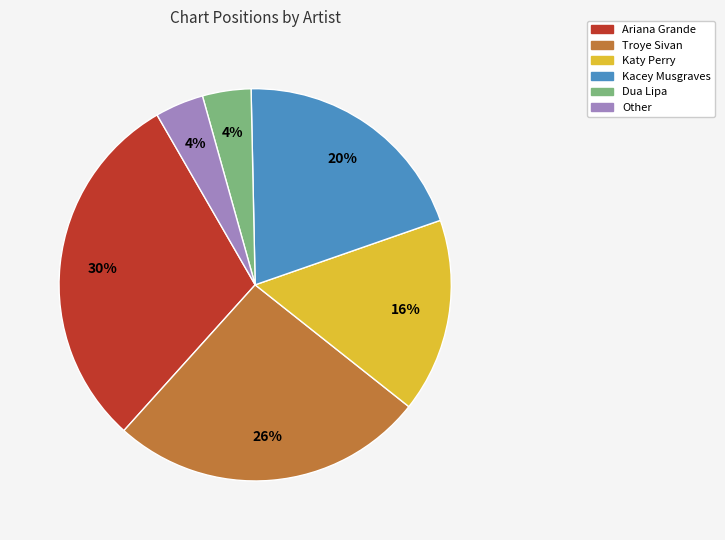

What is the ratio of the value at Other to the value at Troye Sivan?

0.2